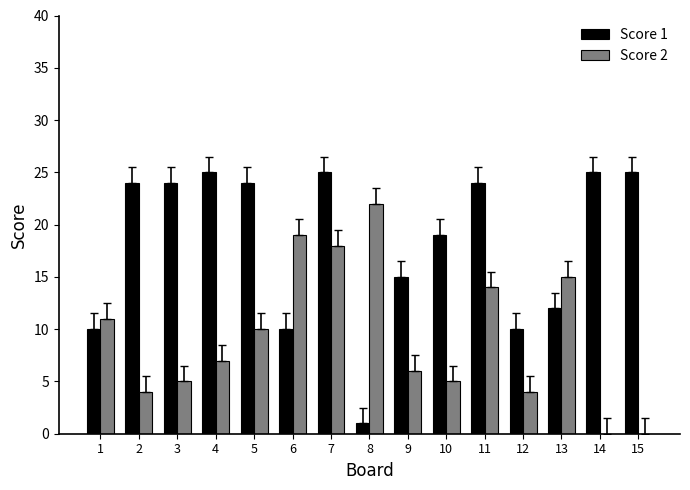

Which series changed the most between 3 and 14?

Score 2